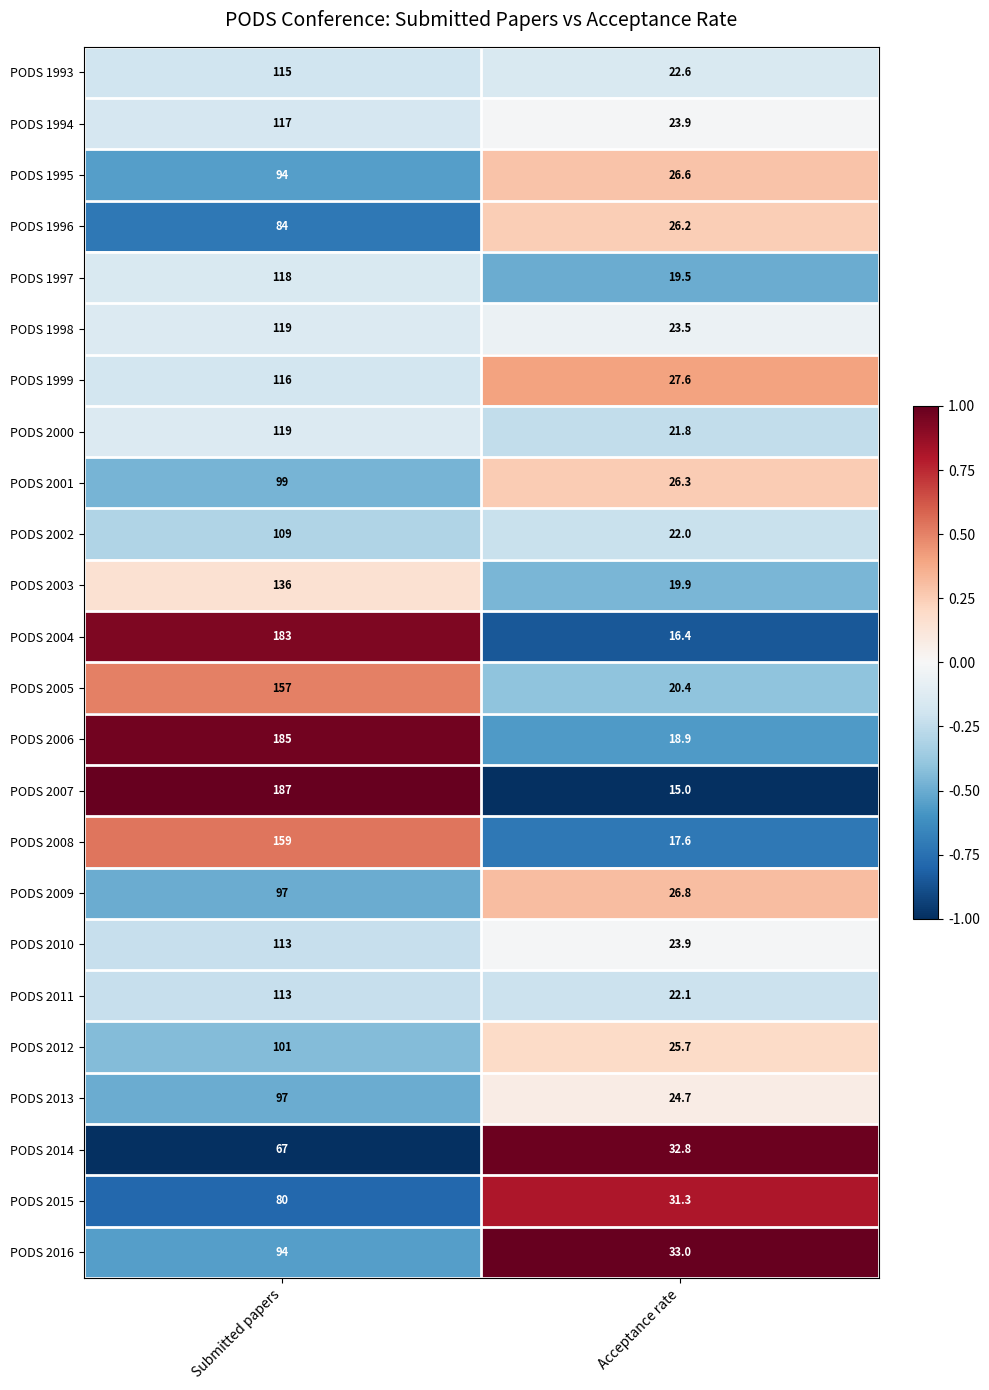

List the labels in order of PODS 2005 value, smallest first.

Acceptance rate, Submitted papers